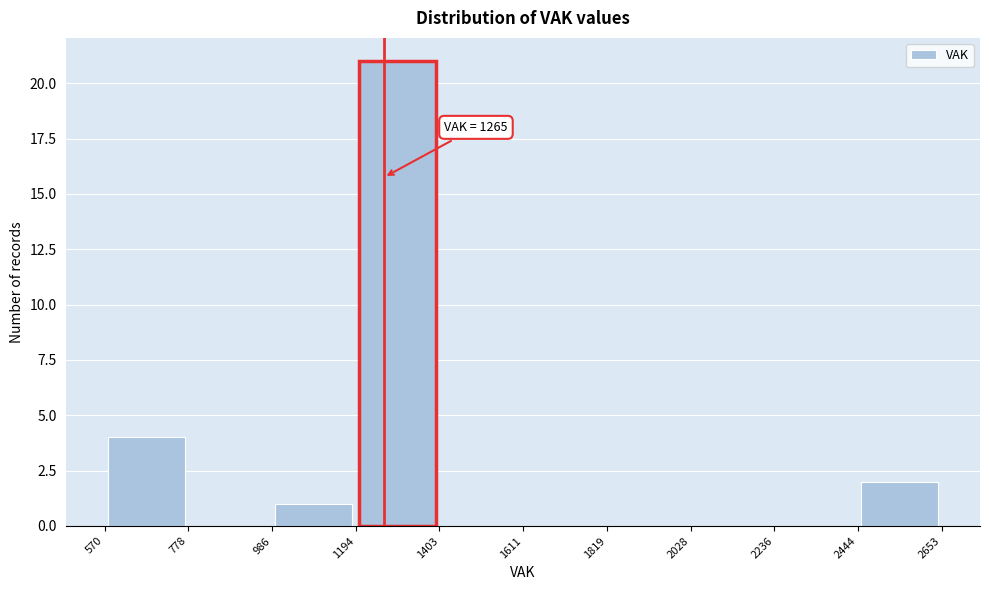

Over which range of the x-axis is the bar tallest?

1194 to 1403